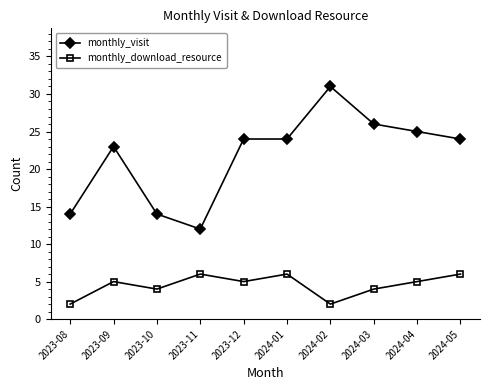

Rank the series by their average value, from lowest to highest.

monthly_download_resource, monthly_visit